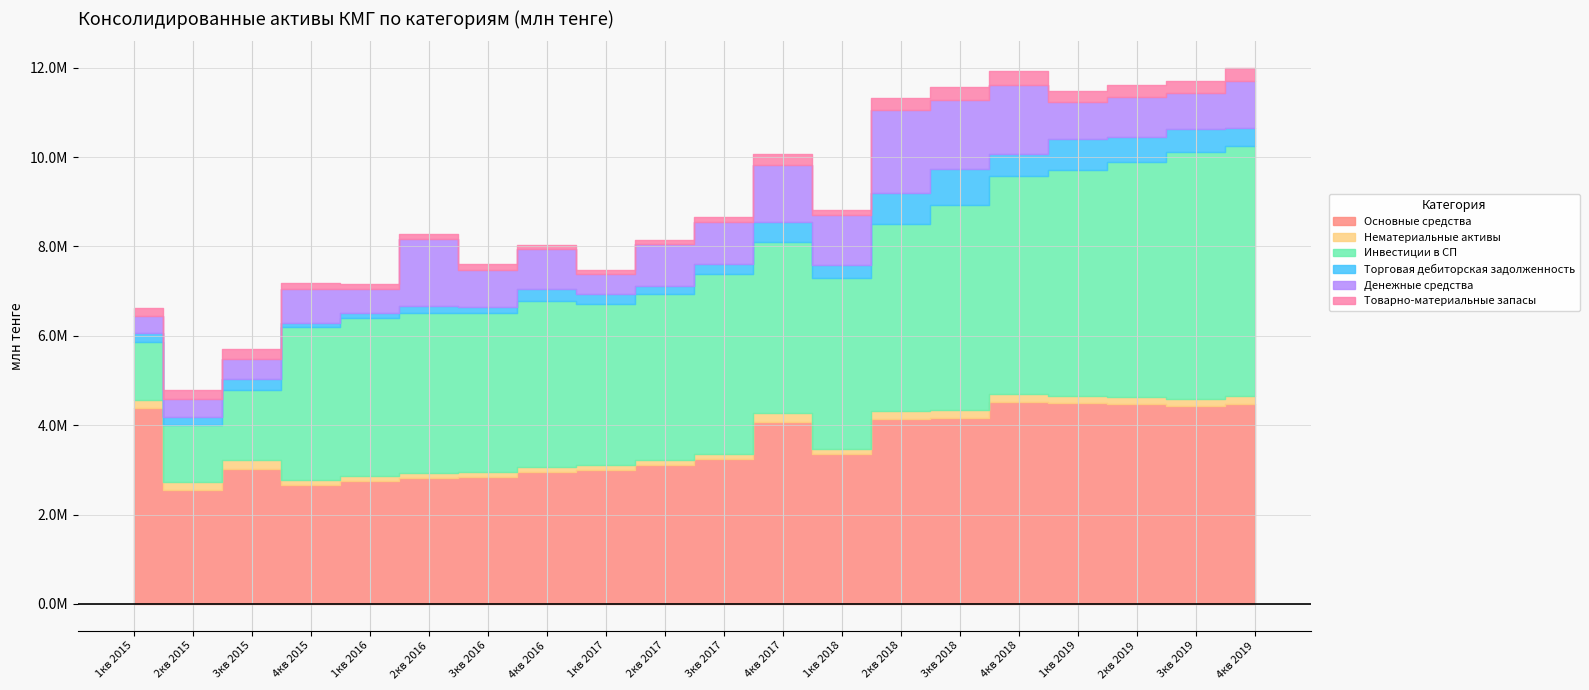

What is the difference between the second highest and second lowest values in the Торговая дебиторская задолженность series?

607210.5